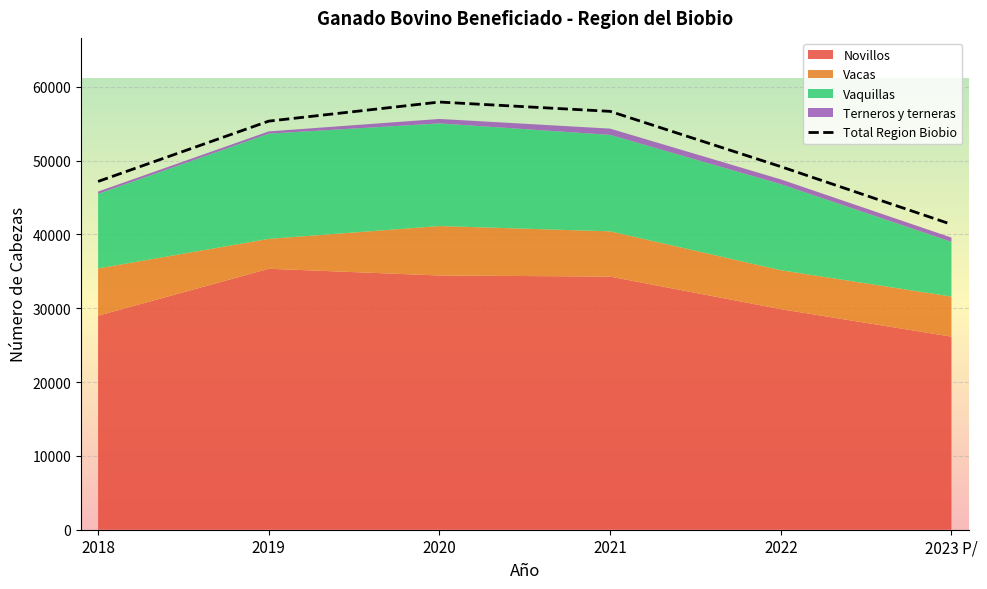

What is the ratio of the value at 2022 to the value at 2021?

0.9